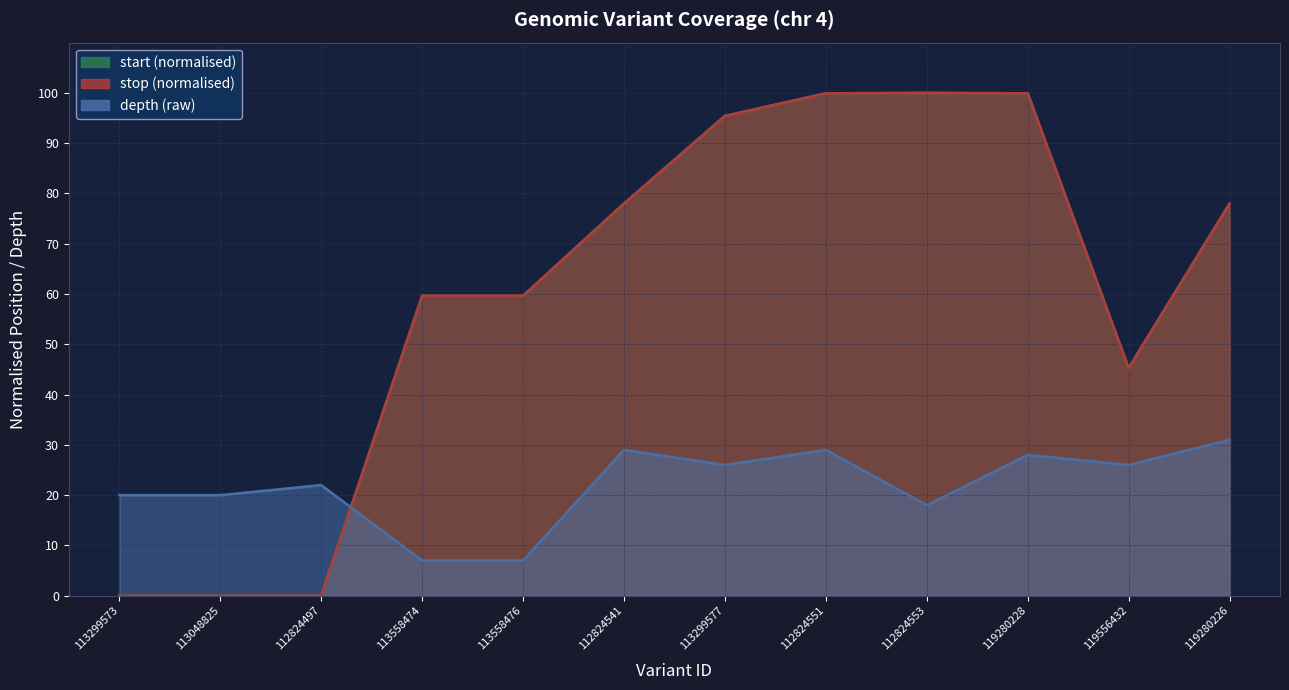

What is the total value across all series at 113299573?

20.0